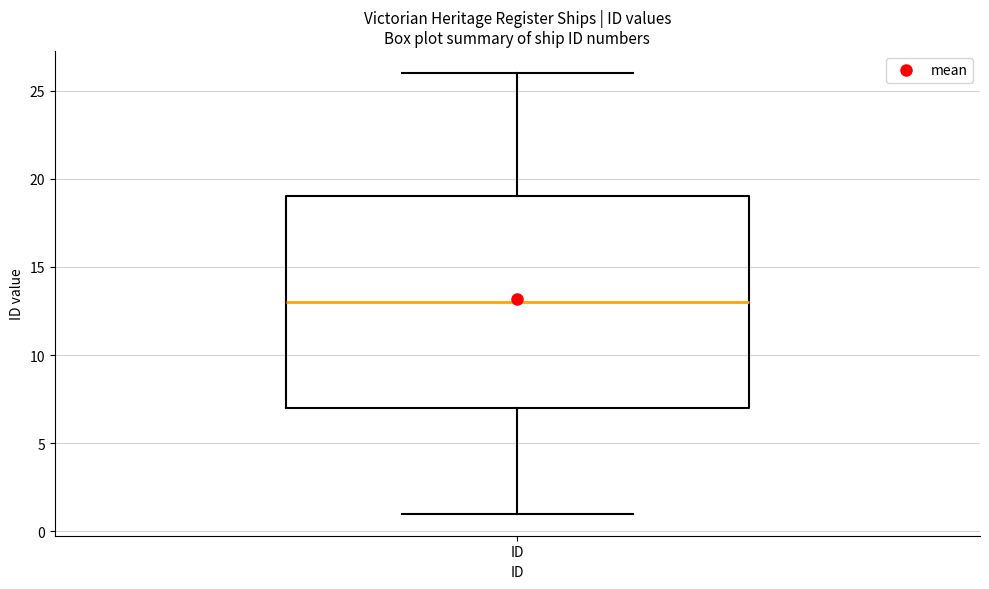

Transcribe this box plot: give where the median line is, the range the box spans, and where the two whiskers end, as read against the y-axis. The values are not printed on the chart, so give them approximately, as read against the axis.

median 13, box 7 to 19, whiskers 1 to 26